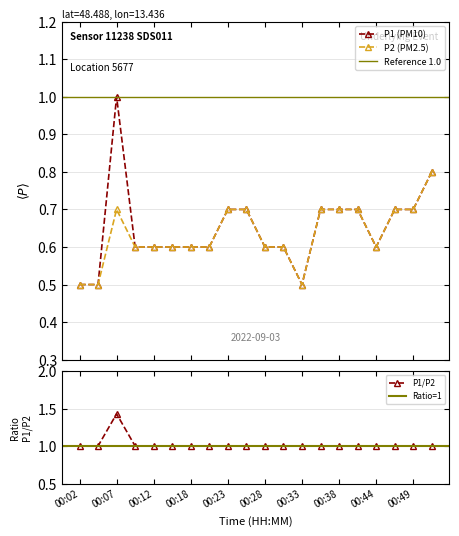

What is the value of the P1 point at the 1st from the left?

0.5